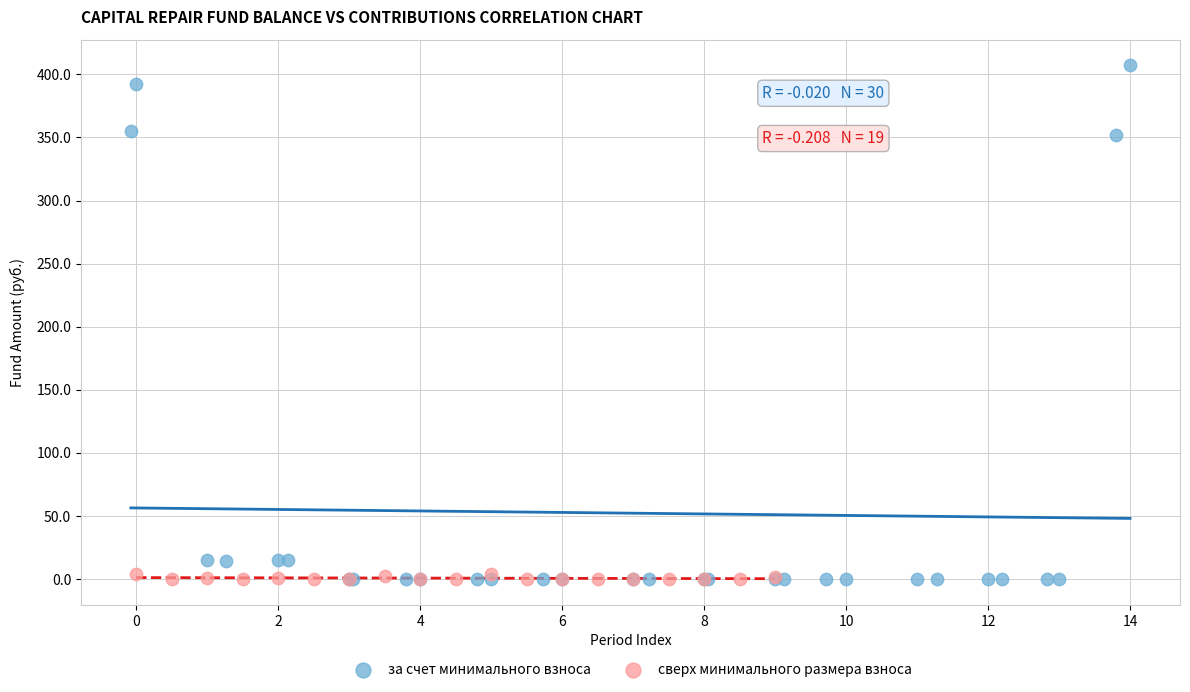

Which series reaches the maximum Y coordinate?

за счет минимального взноса